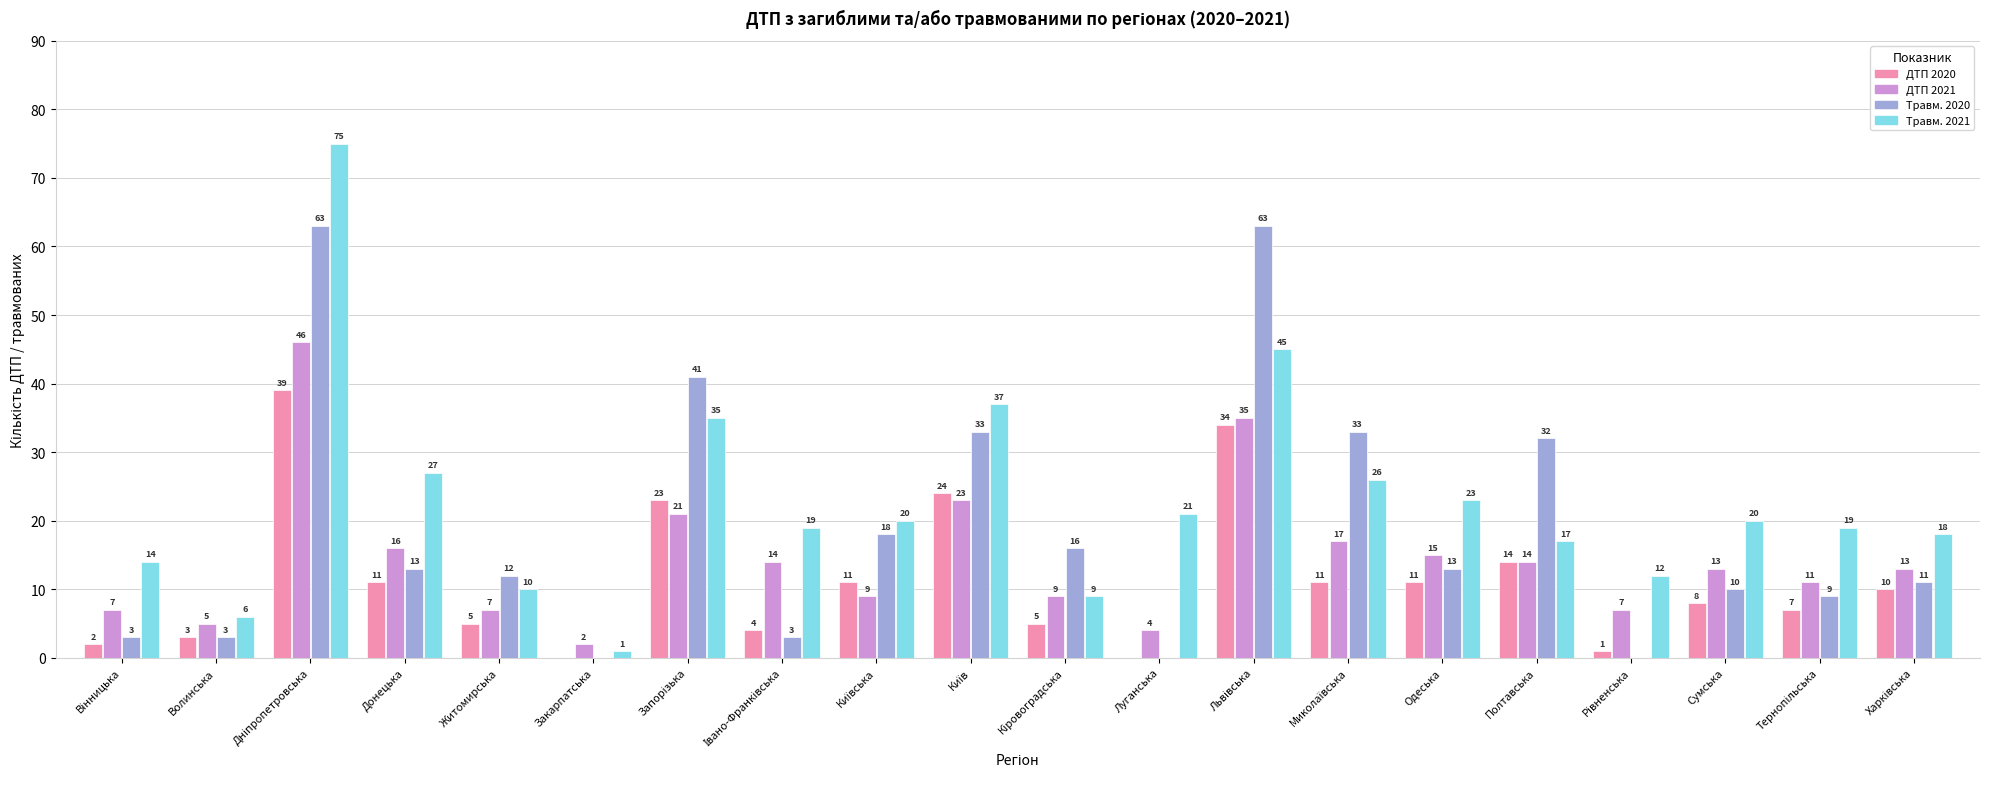

What are all the series names shown in the legend?

ДТП 2020, ДТП 2021, Травм. 2020, Травм. 2021